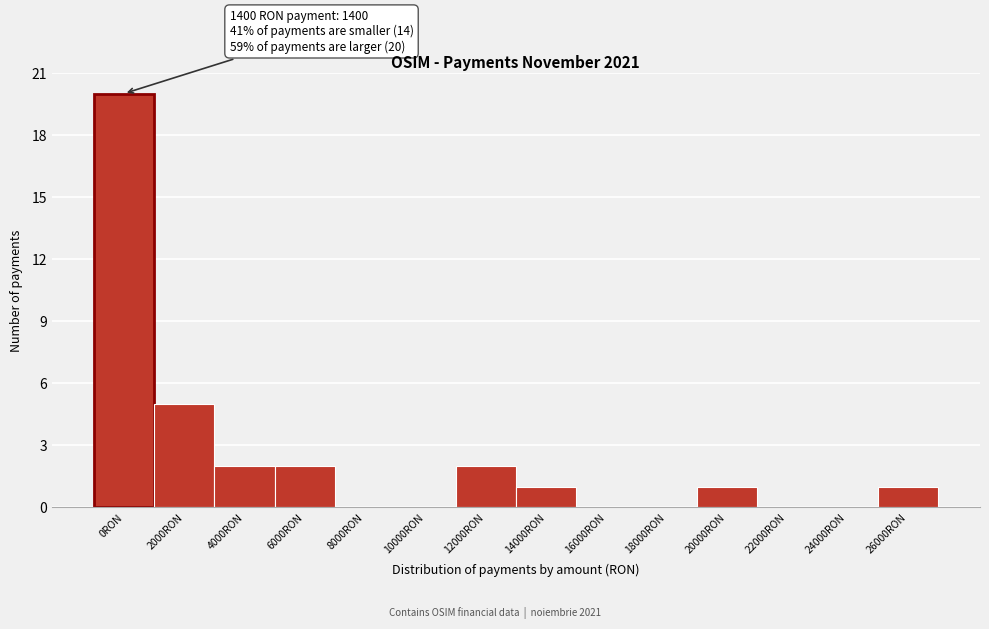

Reading right to left, transcribe all the data shown in this chart.

26000RON=1	24000RON=0	22000RON=0	20000RON=1	18000RON=0	16000RON=0	14000RON=1	12000RON=2	10000RON=0	8000RON=0	6000RON=2	4000RON=2	2000RON=5	0RON=20